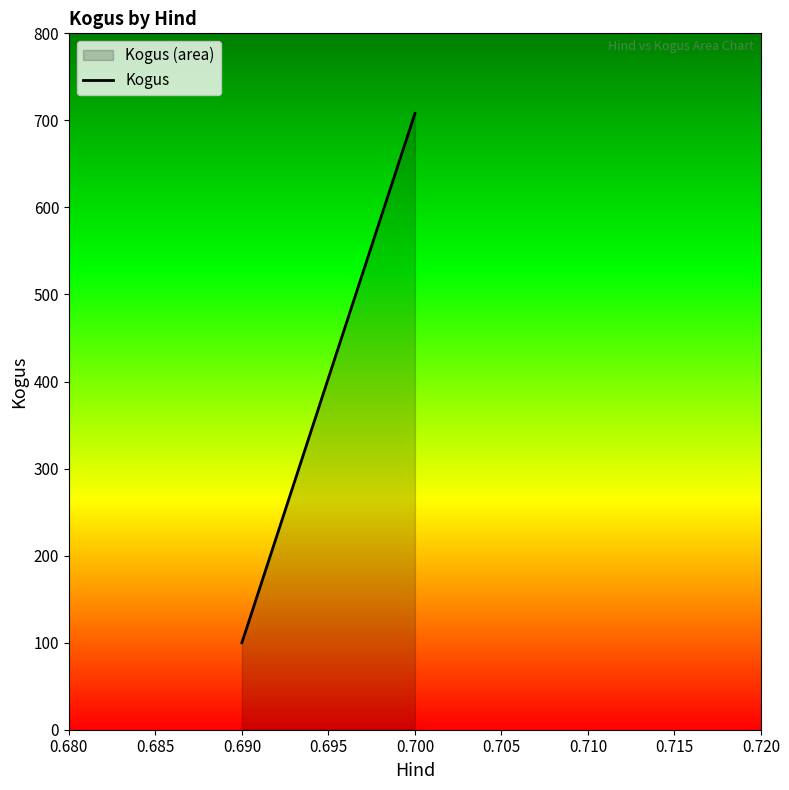

What value does the data have at 0.700?

708